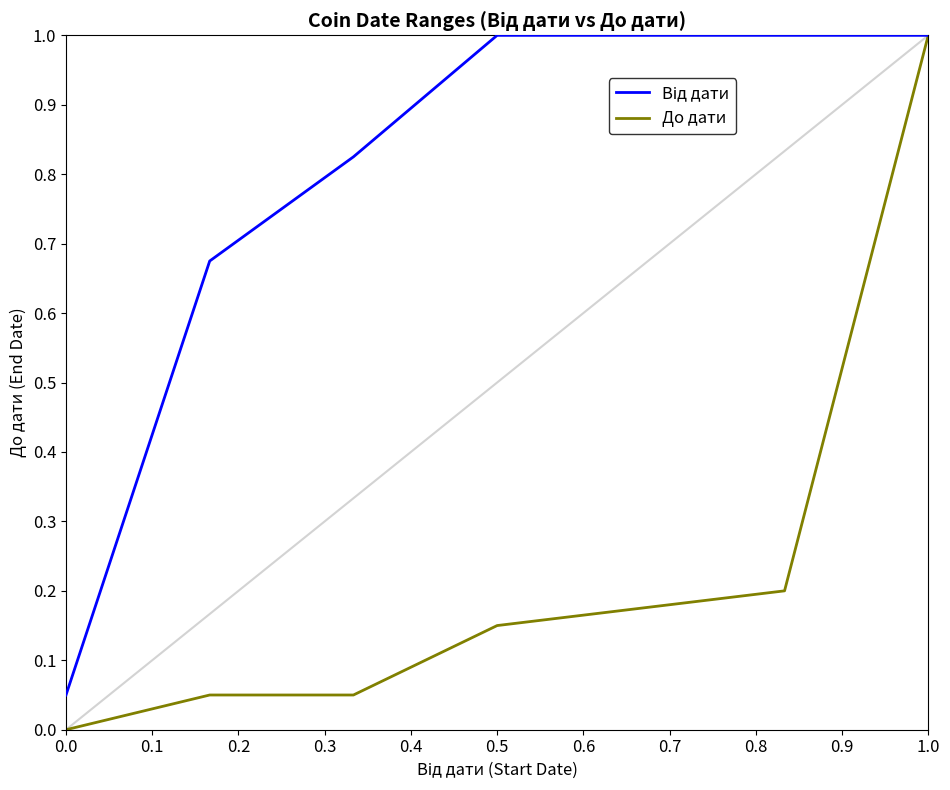

Which series has the largest range (max minus min)?

До дати